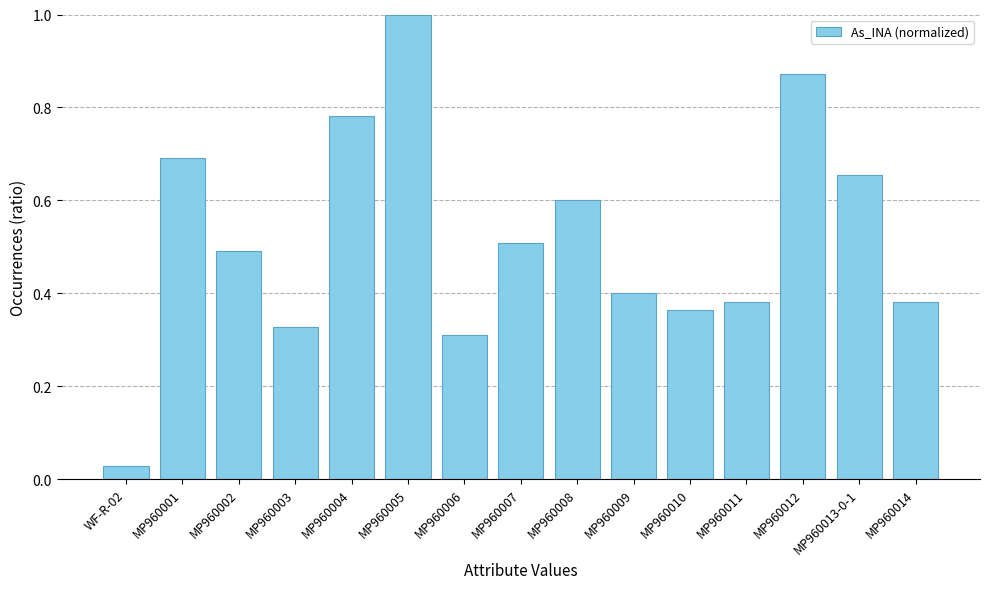

Where is the data nearest to the value 0?

WF-R-02